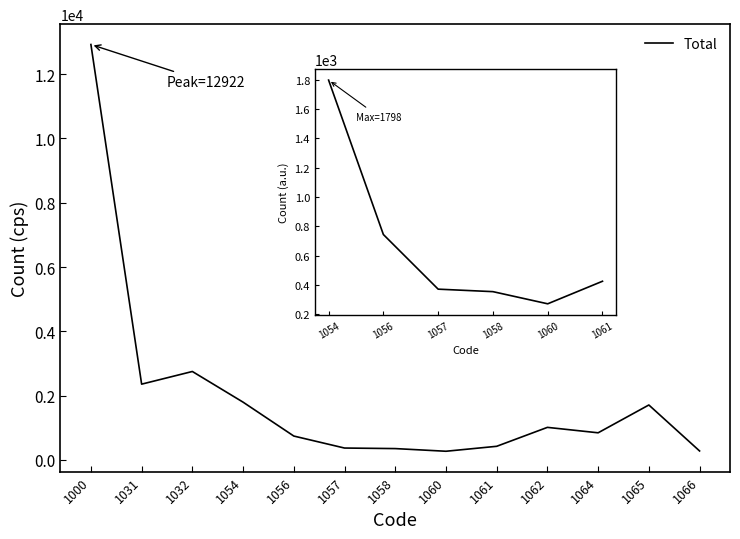

Does the chart have visible grid lines?

No